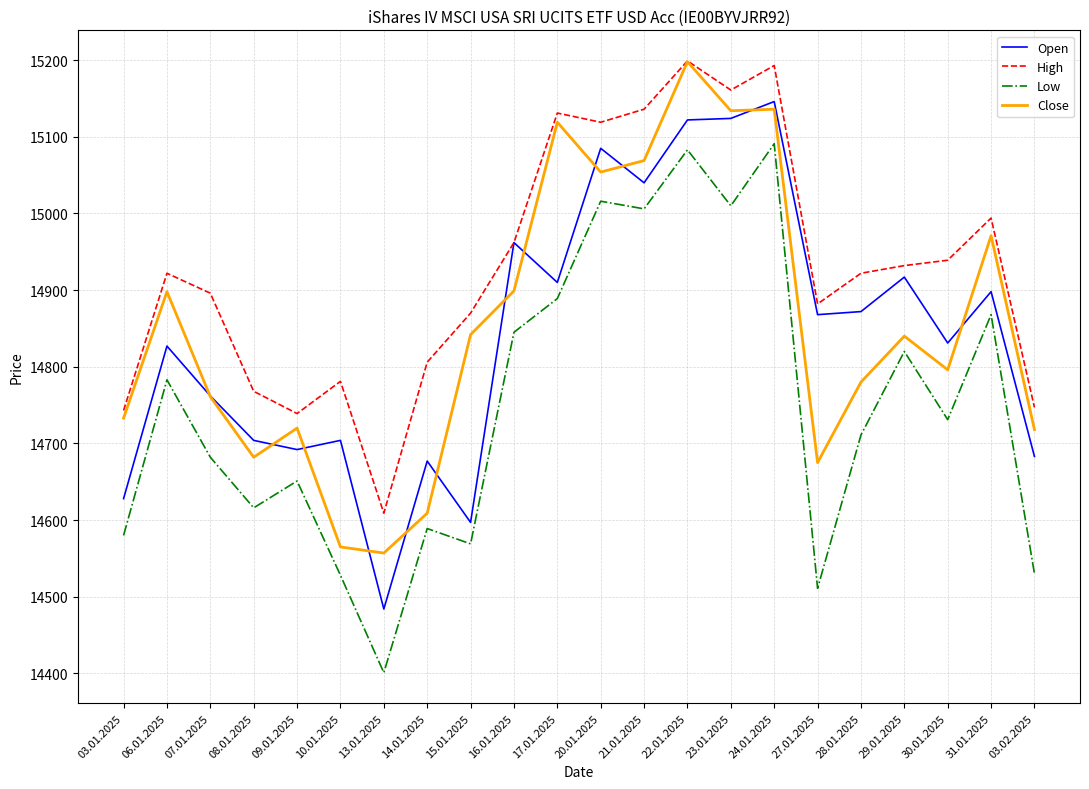

Where does the Open series first go above 14868?

16.01.2025